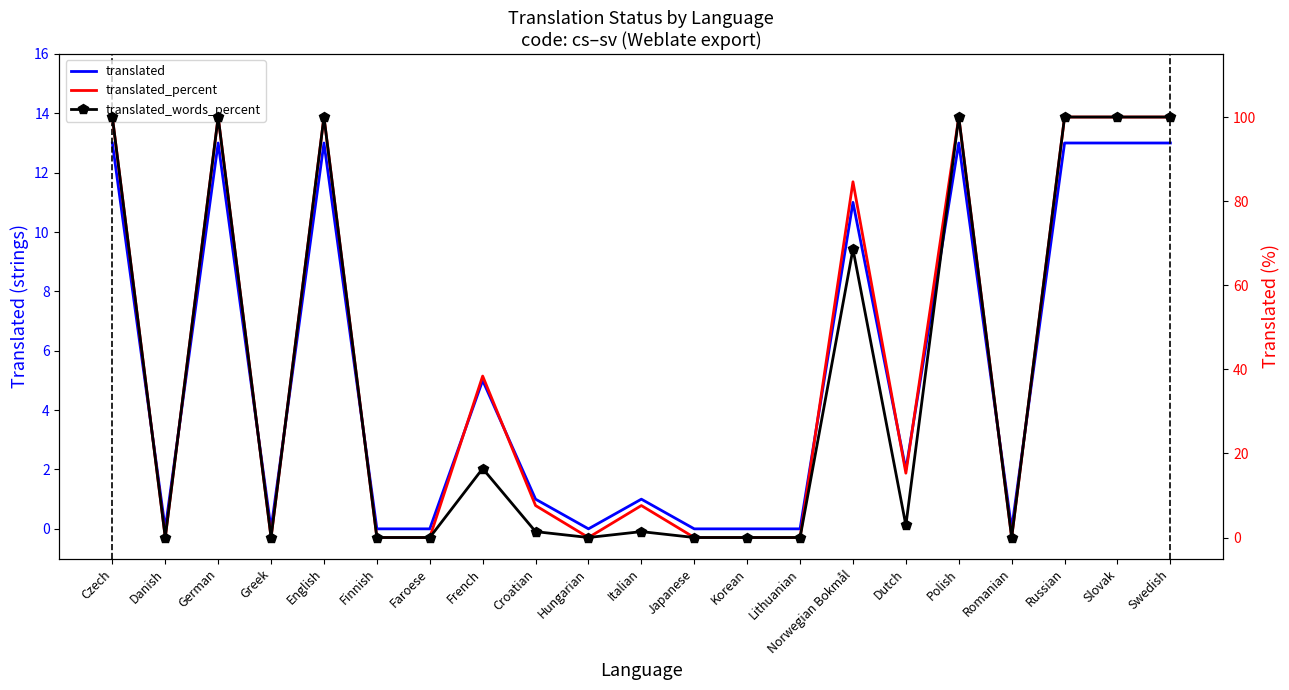

At which category is the sum across all series the highest?

Czech